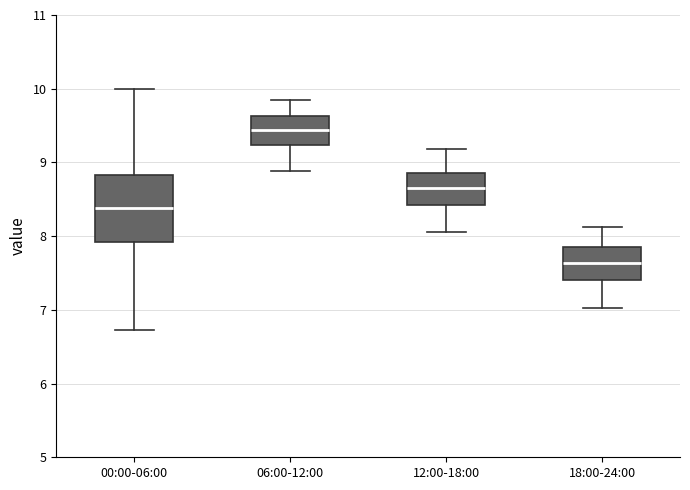

Comparing the boxes themselves (not the whiskers), which one is the tallest?

00:00-06:00